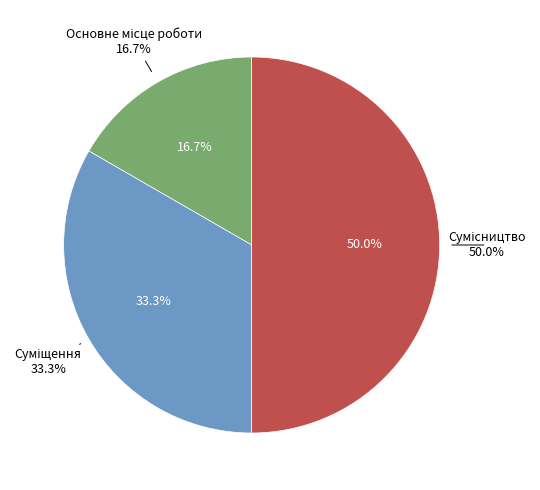

What is the total percentage of Сумісництво and Основне місце роботи?

66.7%